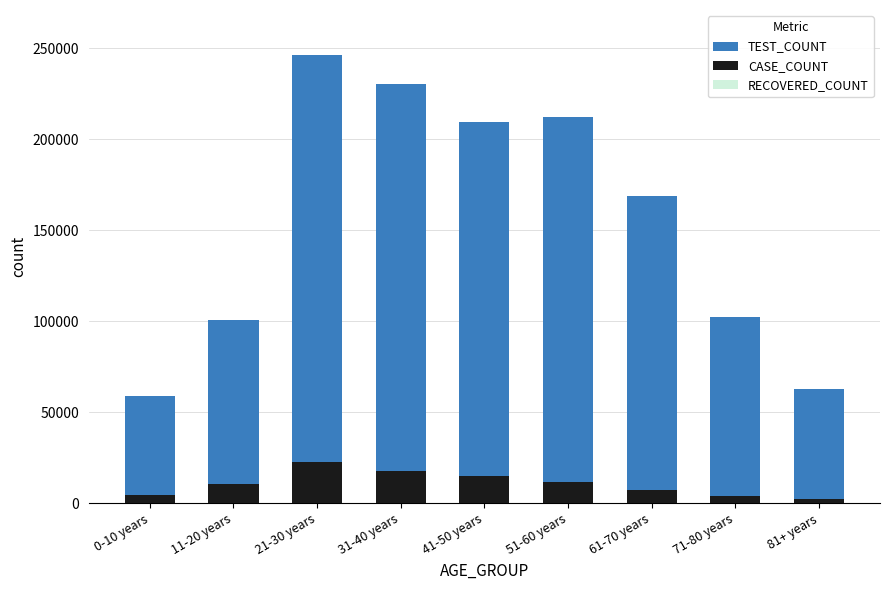

Is it true that CASE_COUNT equals 22863 at 21-30 years?

True